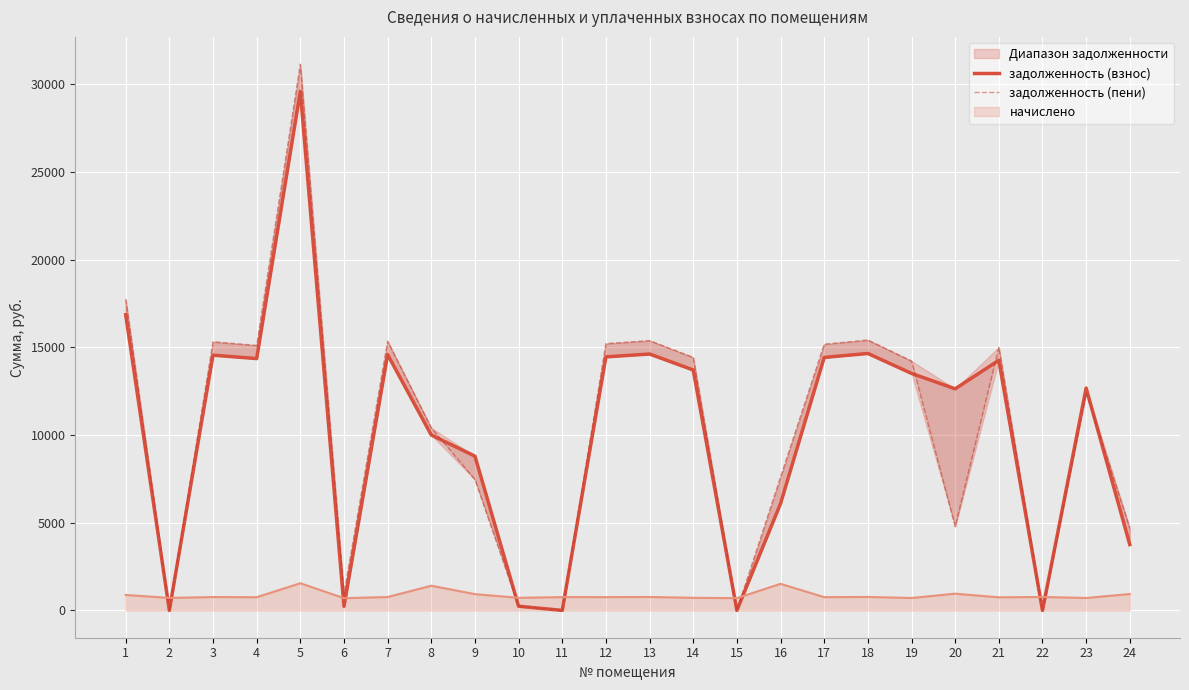

The value of начислено at 15 is 700.8. True or false?

True